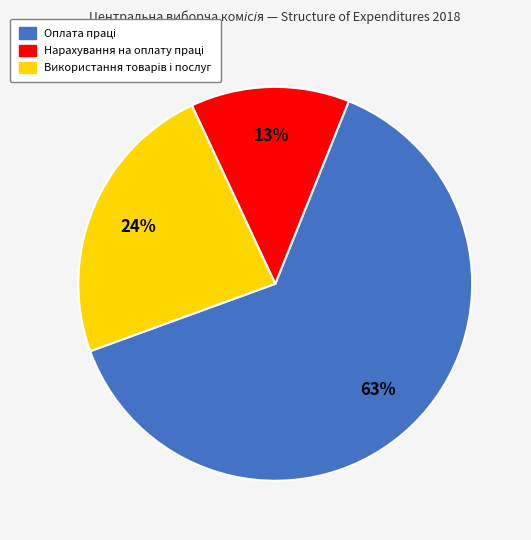

To the nearest percent, what is the difference between the largest and smallest slice percentages?

50%